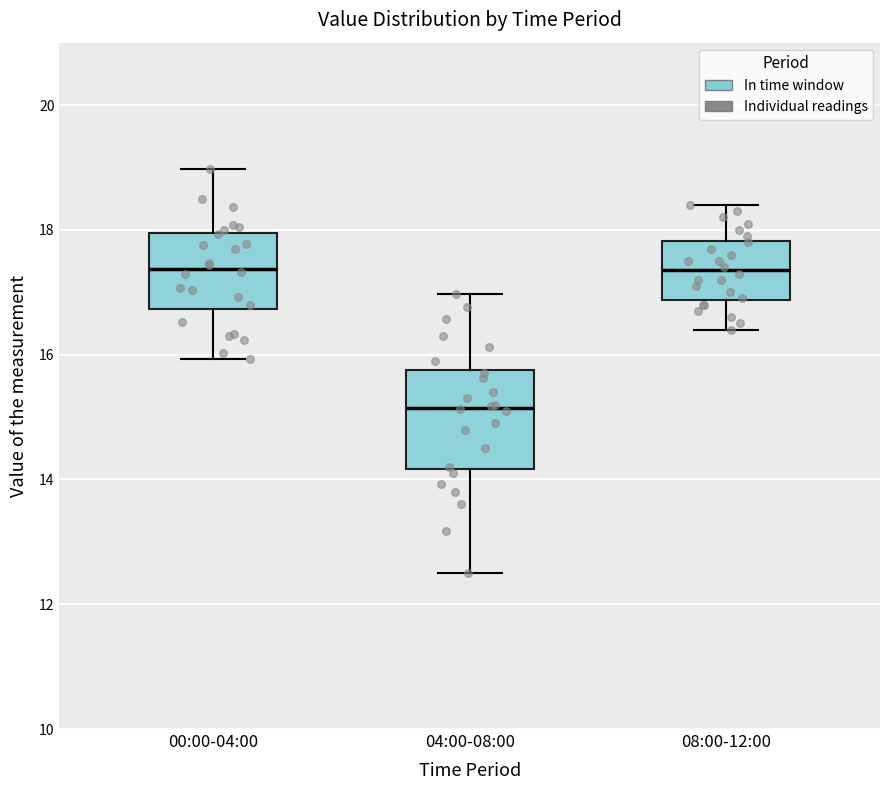

Reading left to right, read every box against the y-axis: the position of its median line, the range the box covers, and the ends of its whiskers. The values are not printed on the chart, so give them approximately, as read against the axis.

00:00-04:00: median 17.4, box 16.8 to 18.0, whiskers 16.0 to 19.0
04:00-08:00: median 15.2, box 14.2 to 15.8, whiskers 12.6 to 17.0
08:00-12:00: median 17.4, box 16.8 to 17.8, whiskers 16.4 to 18.4